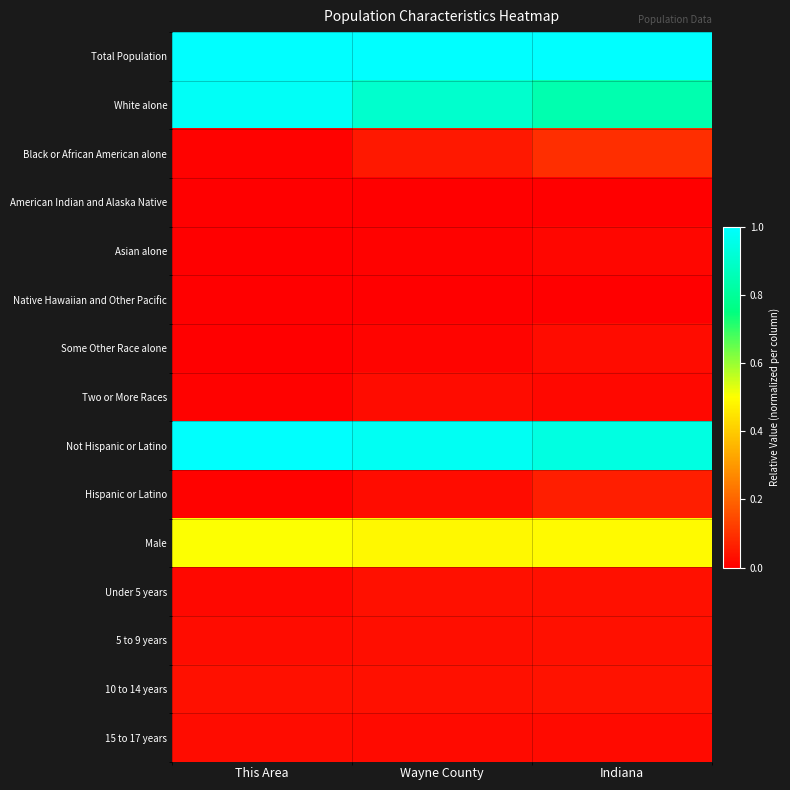

Reading left to right, extract all data points from this chart.

Total Population: This Area=1.0	Wayne County=1.0	Indiana=1.0
White alone: This Area=1.0	Wayne County=0.9	Indiana=0.8
Black or African American alone: This Area=0.0	Wayne County=0.0	Indiana=0.1
American Indian and Alaska Native: This Area=0.0	Wayne County=0.0	Indiana=0.0
Asian alone: This Area=0.0	Wayne County=0.0	Indiana=0.0
Native Hawaiian and Other Pacific: This Area=0.0	Wayne County=0.0	Indiana=0.0
Some Other Race alone: This Area=0.0	Wayne County=0.0	Indiana=0.0
Two or More Races: This Area=0.0	Wayne County=0.0	Indiana=0.0
Not Hispanic or Latino: This Area=1.0	Wayne County=1.0	Indiana=0.9
Hispanic or Latino: This Area=0.0	Wayne County=0.0	Indiana=0.1
Male: This Area=0.5	Wayne County=0.5	Indiana=0.5
Under 5 years: This Area=0.0	Wayne County=0.0	Indiana=0.0
5 to 9 years: This Area=0.0	Wayne County=0.0	Indiana=0.0
10 to 14 years: This Area=0.0	Wayne County=0.0	Indiana=0.0
15 to 17 years: This Area=0.0	Wayne County=0.0	Indiana=0.0